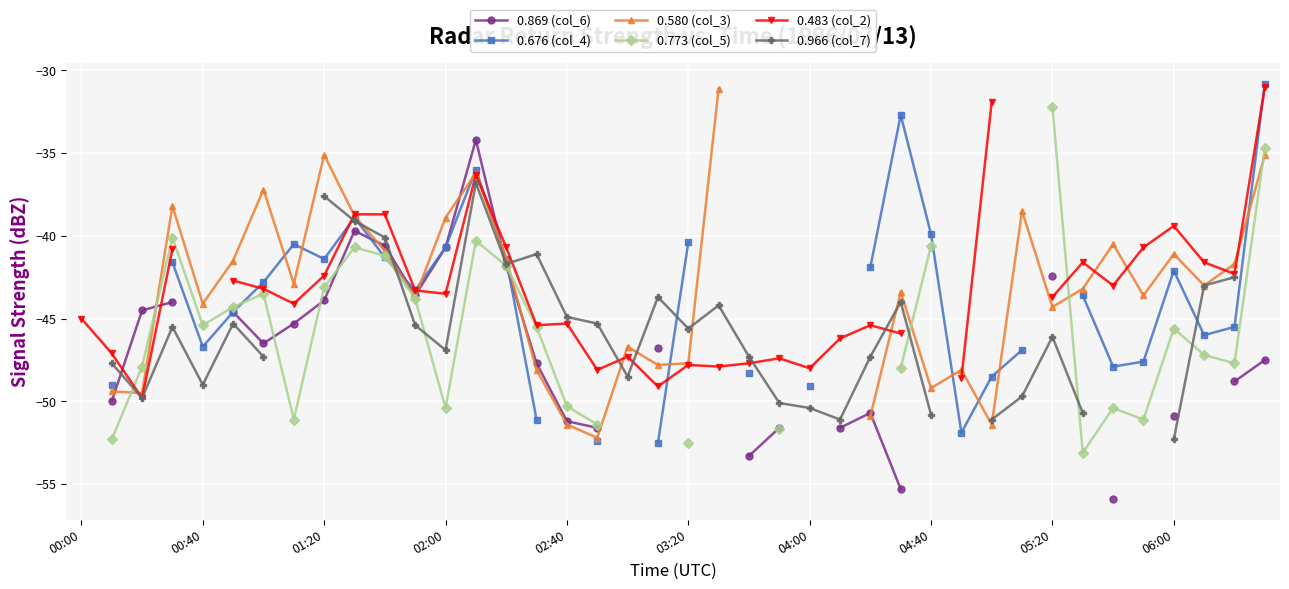

At which category is the sum across all series the highest?

13